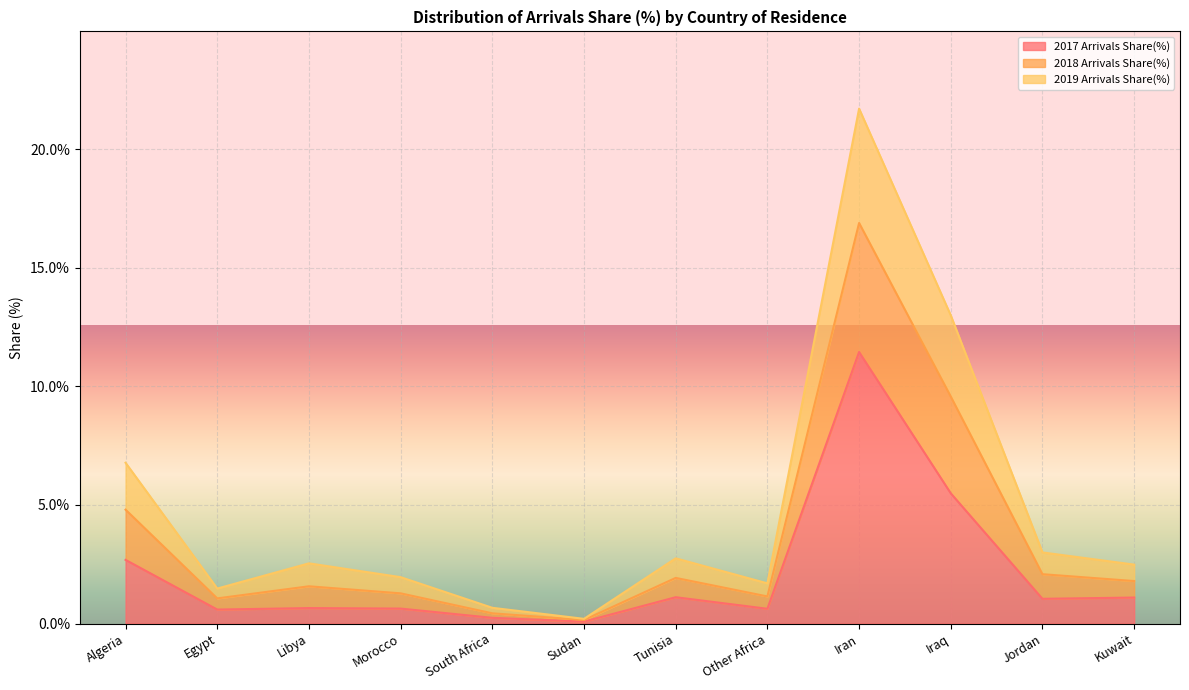

At which category does 2018 Arrivals Share(%) reach its first local peak?

Libya